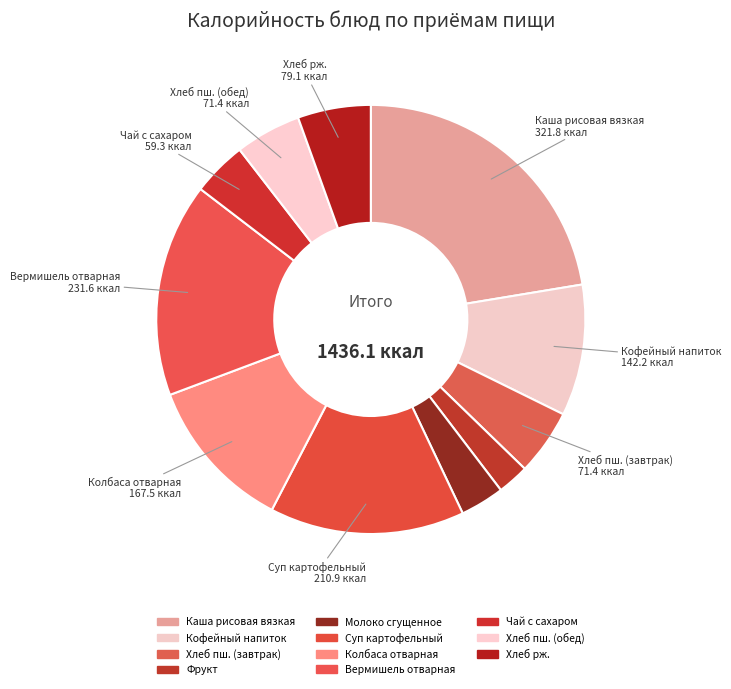

How many segments does this pie chart have?

11